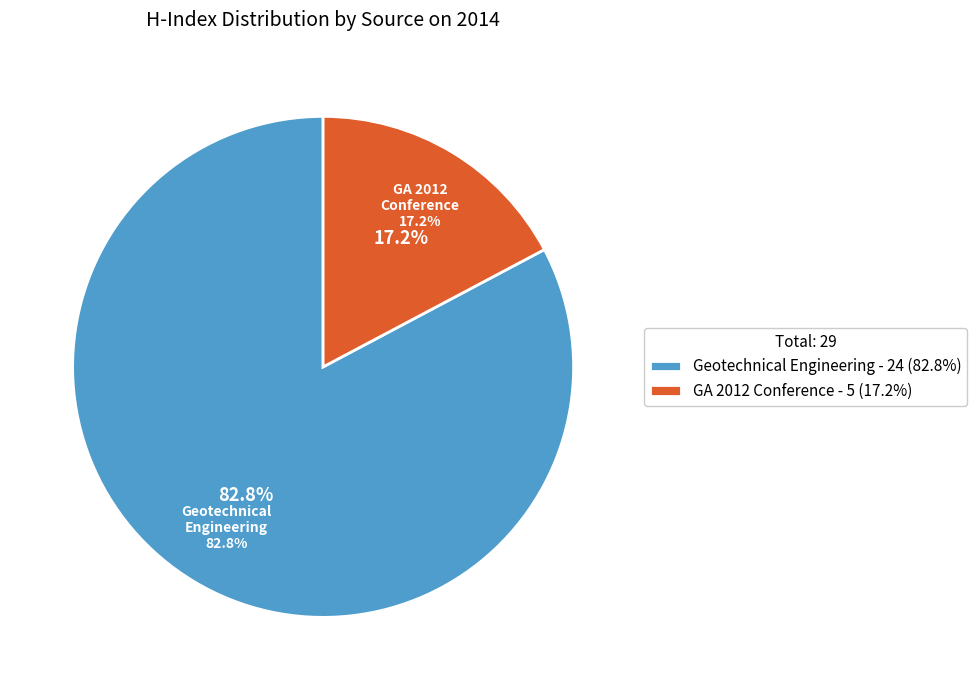

How many segments does this pie chart have?

2